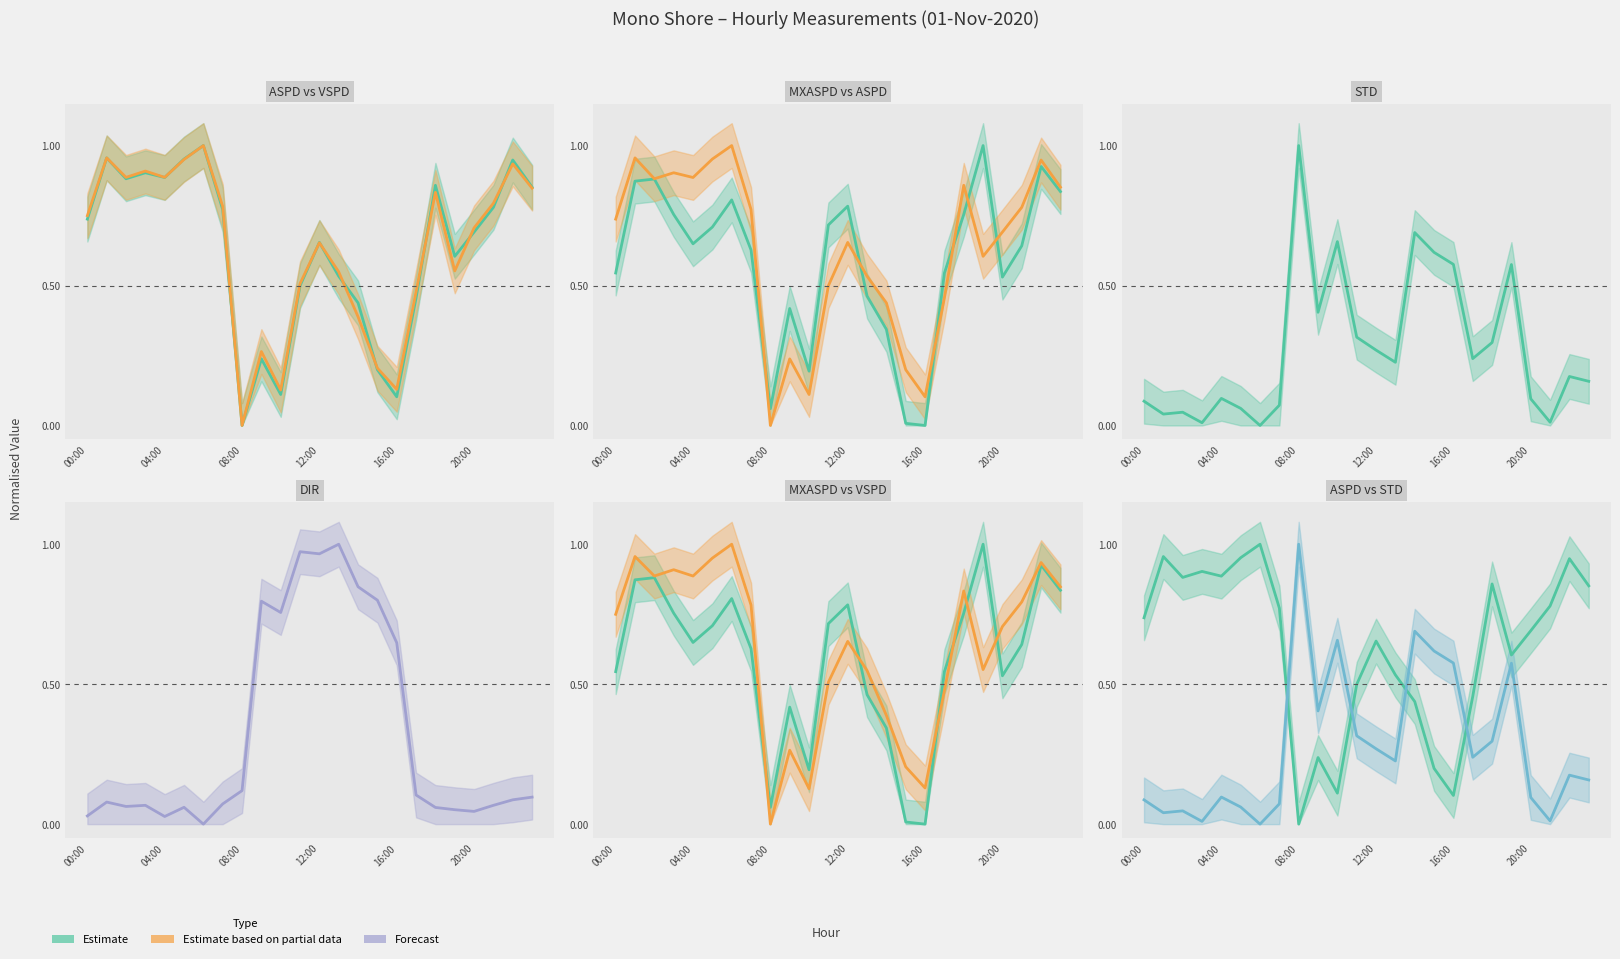

Which category has the lowest value in the m_DIR series?

6